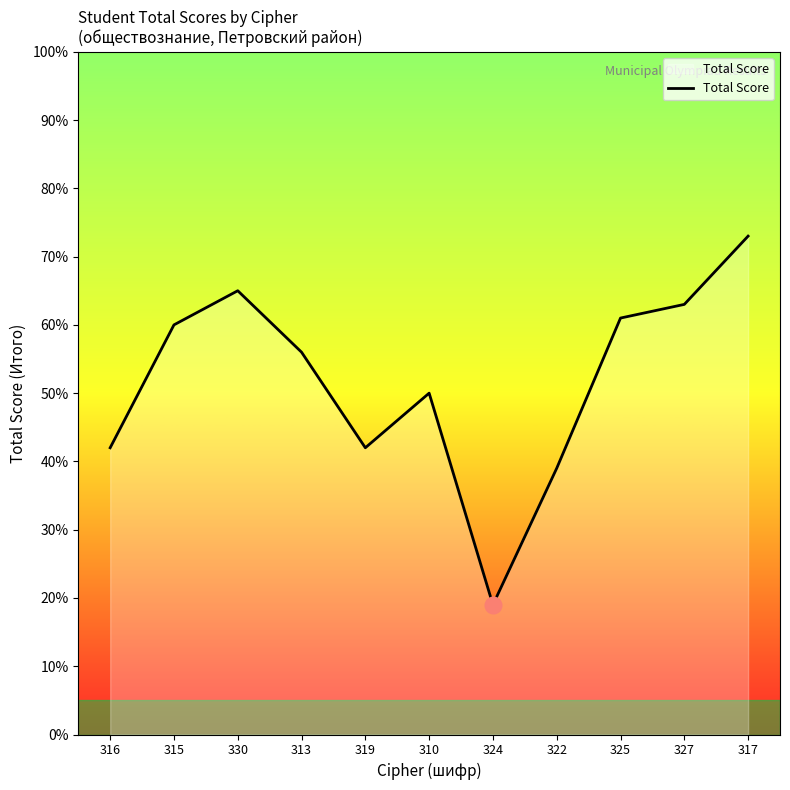

What is the difference between the maximum and minimum values?

54